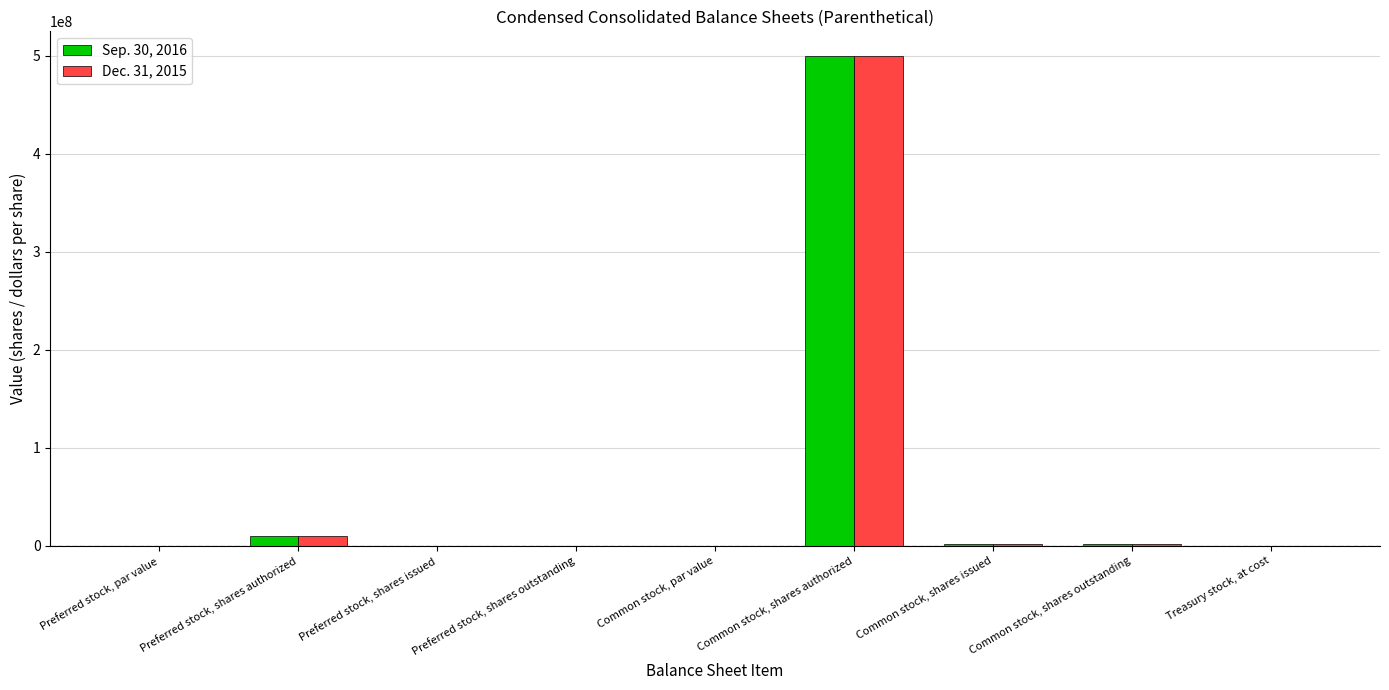

How many groups of bars are there?

9